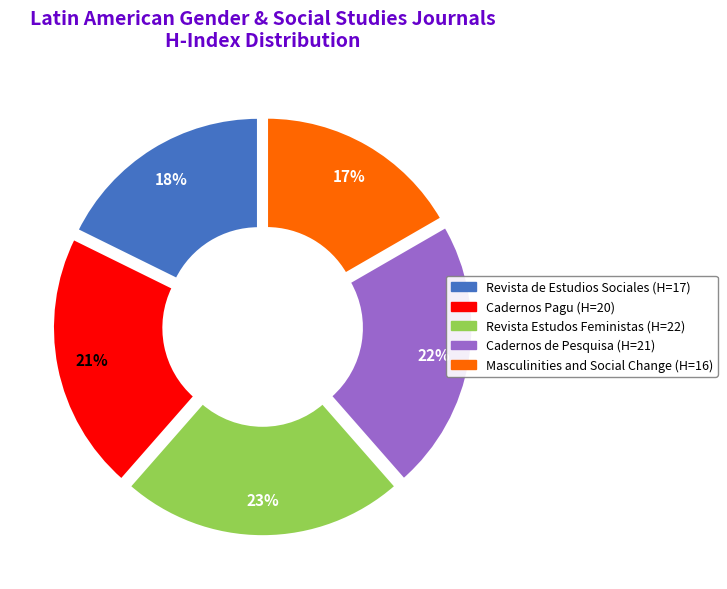

True or false: Masculinities and Social Change accounts for 10% of the total.

False